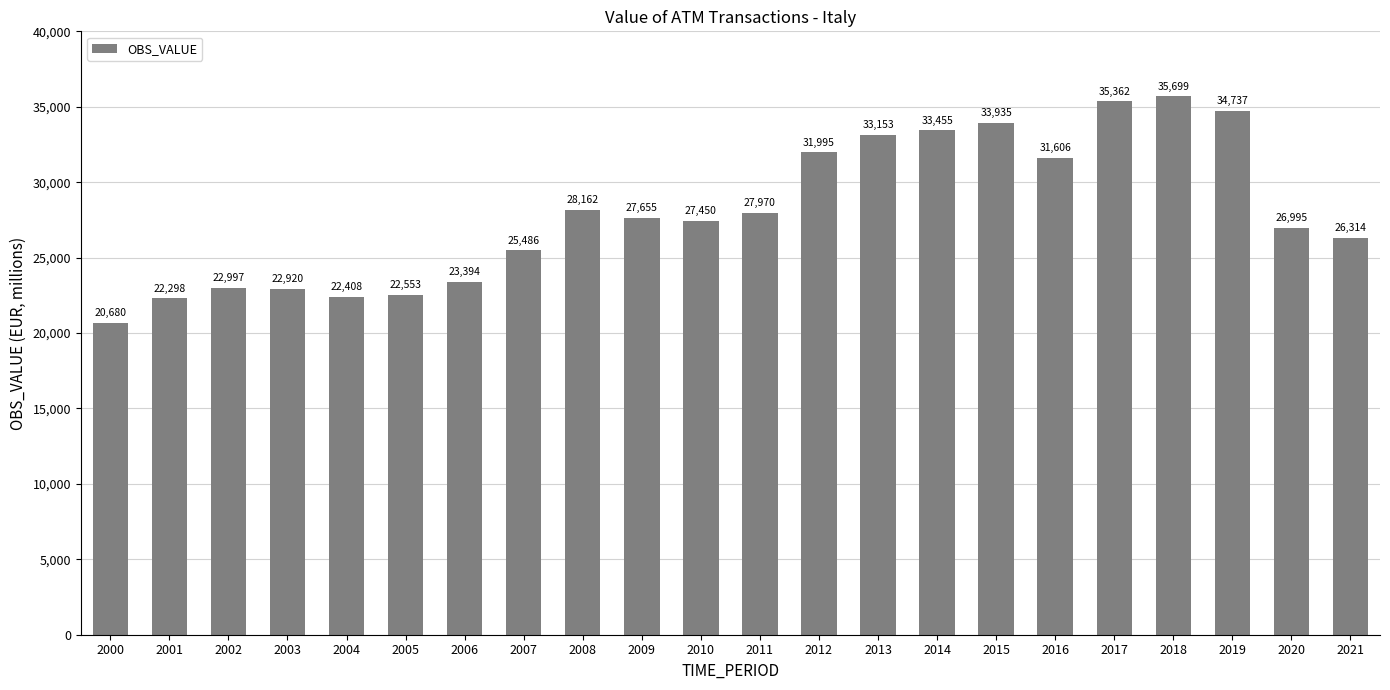

True or false: the data shows 33153.5 at 2013.

True